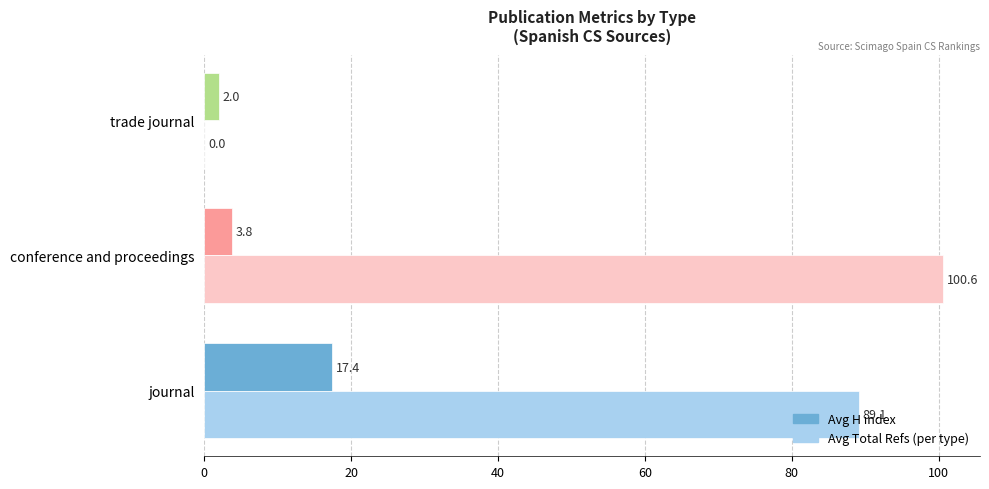

At which category is the sum across all series the highest?

journal